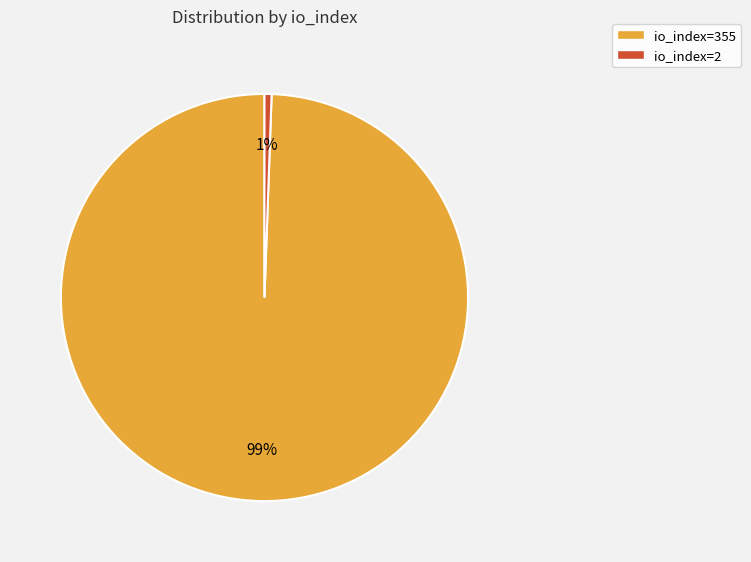

To the nearest percent, what percentage of the pie is io_index=355?

99%